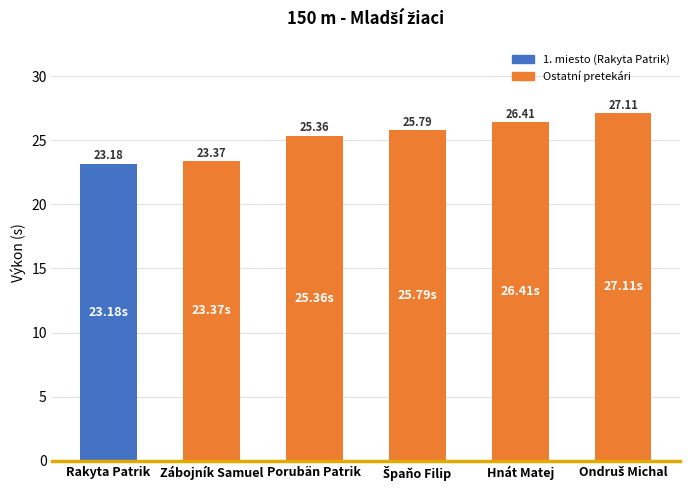

The chart shows a value of 25.4 at Porubän Patrik. True or false?

True